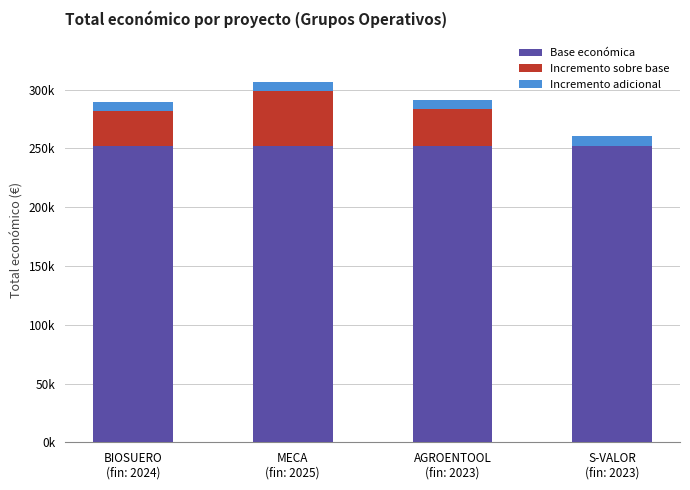

What is the average value of the Incremento adicional series?

8000